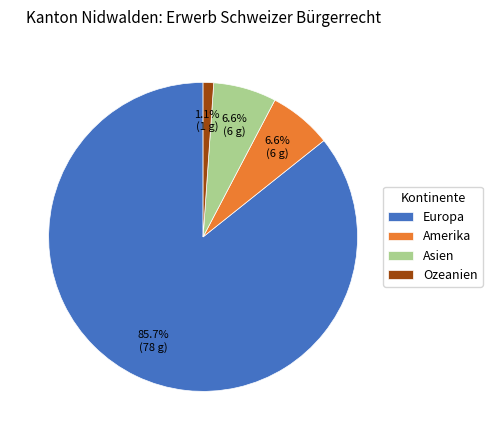

Which category has the smallest portion of the pie?

Ozeanien